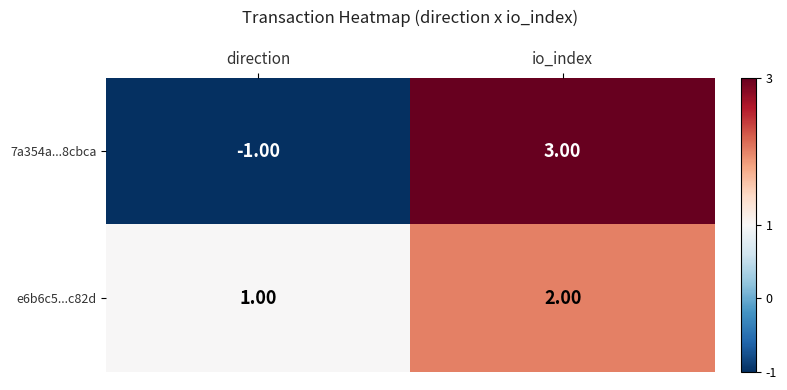

List the series in order of their overall mean, lowest first.

7a354a...8cbca, e6b6c5...c82d